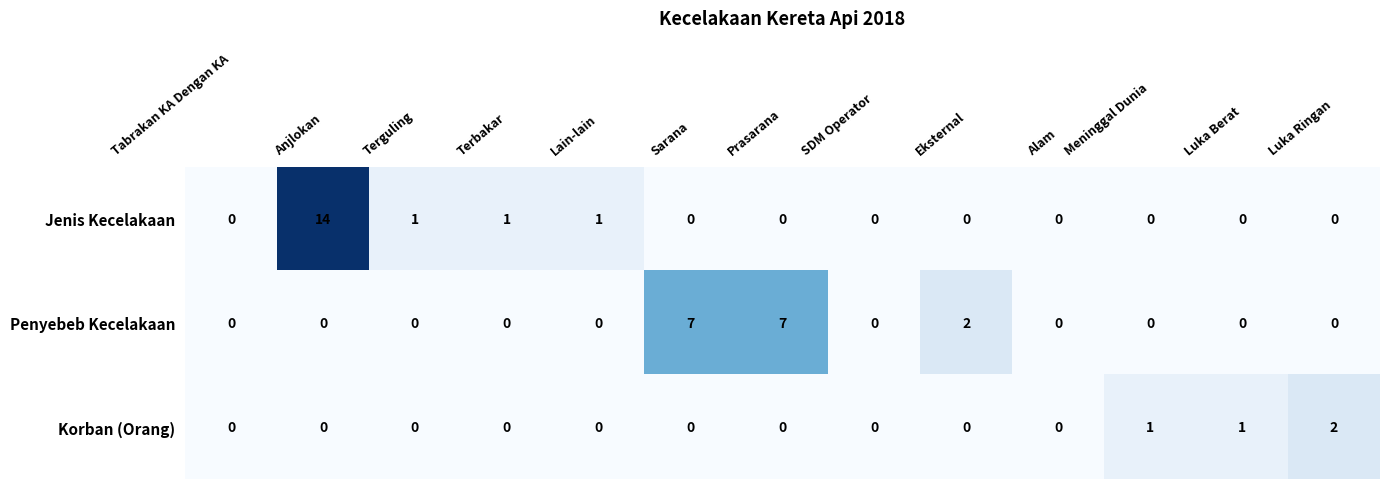

Between SDM Operator and Eksternal, which series saw the biggest shift?

Penyebeb Kecelakaan